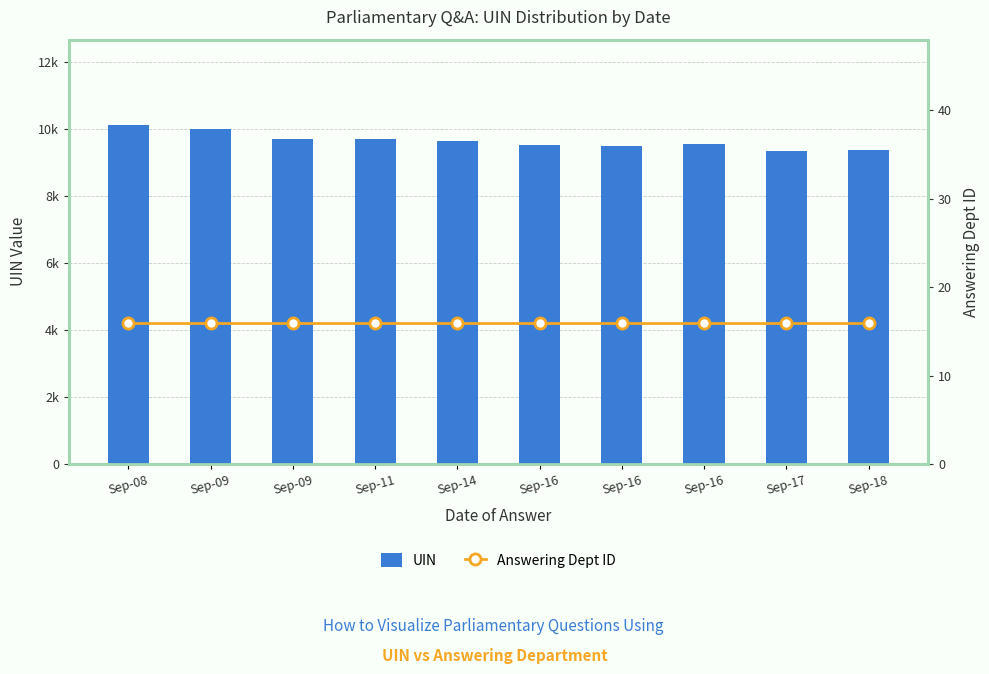

At which label does UIN reach its peak?

Sep-08